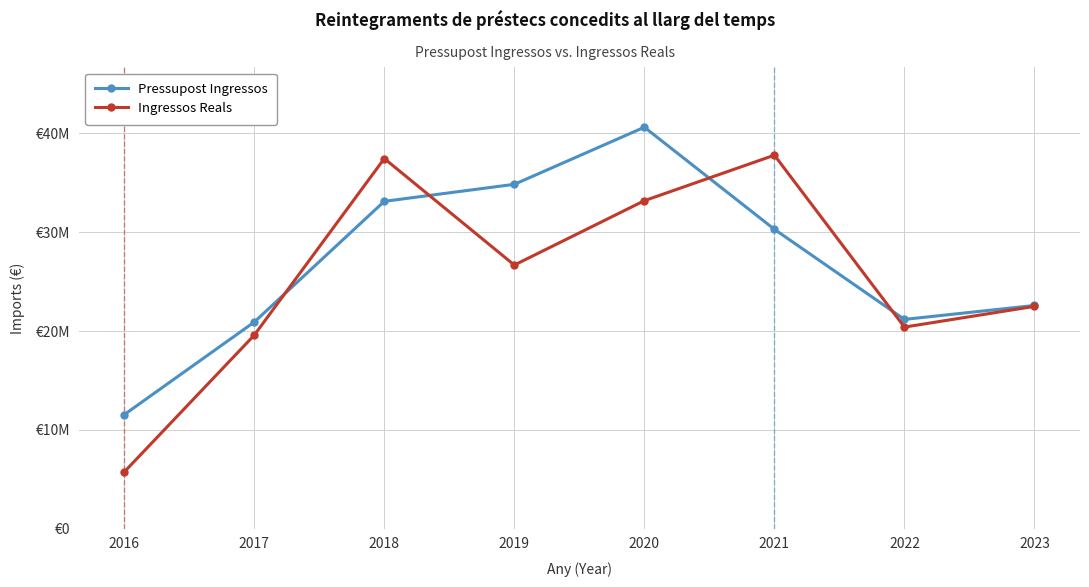

Which series has the largest total across all categories?

Pressupost Ingressos